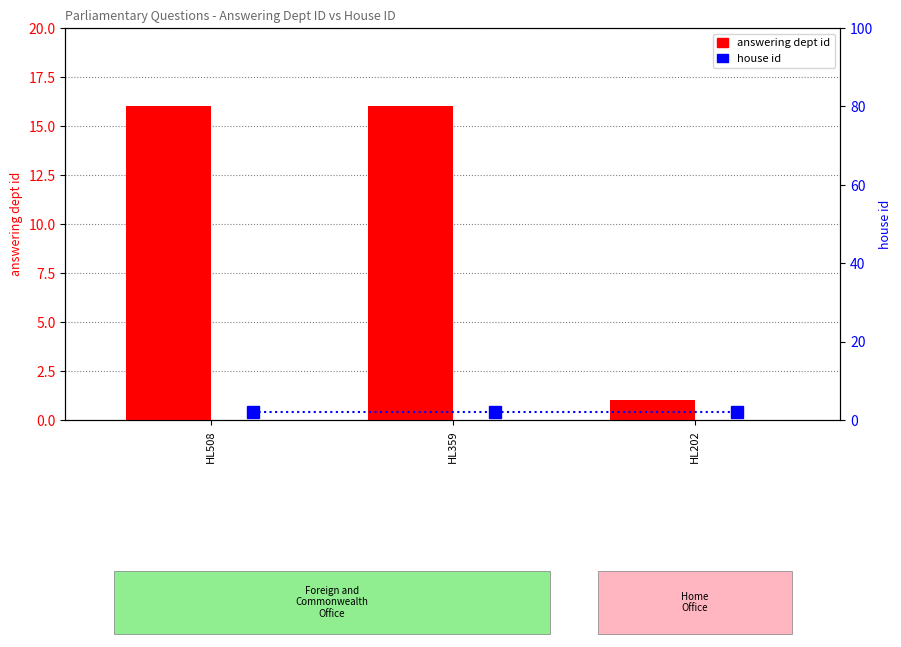

What is the spread (max minus min) of values at HL359?

14